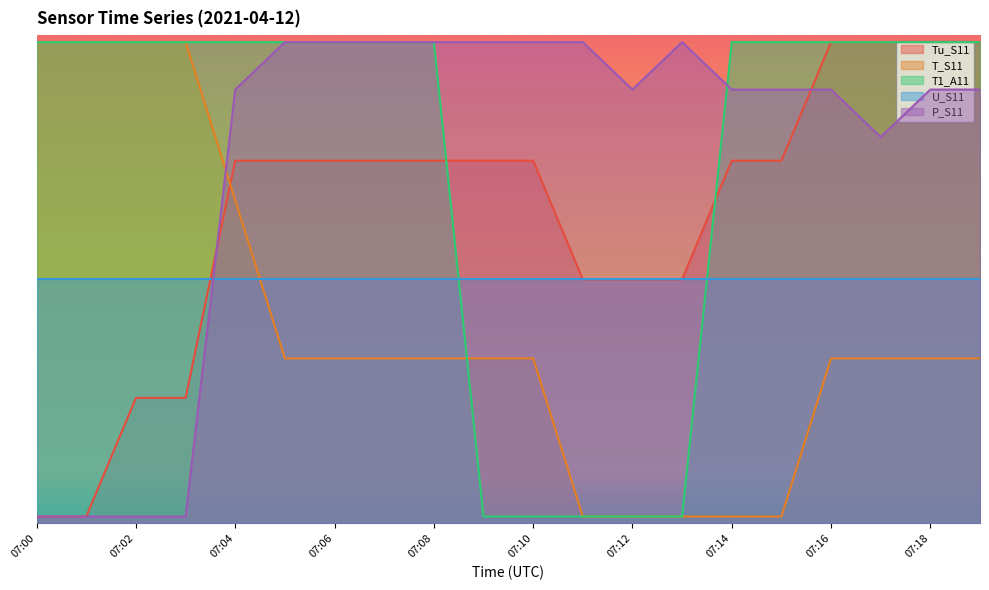

Which series has the largest range (max minus min)?

Tu_S11